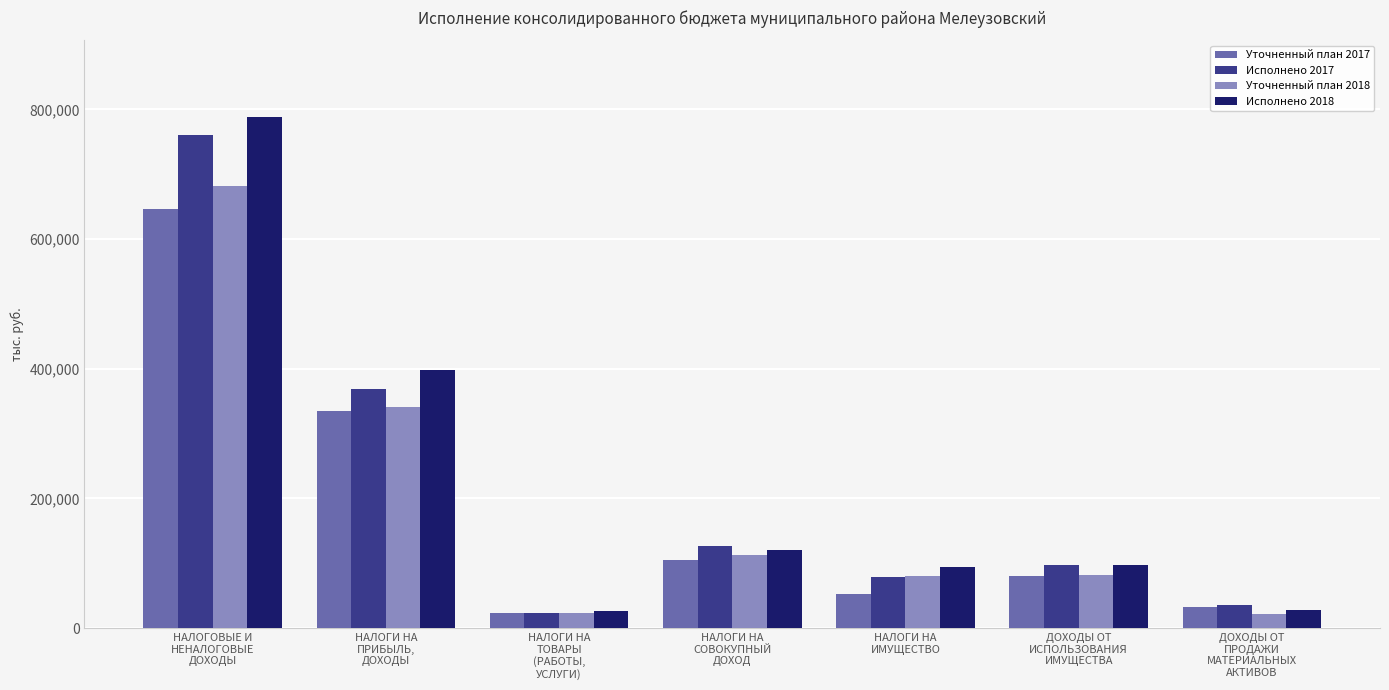

Does the chart contain any negative values?

No